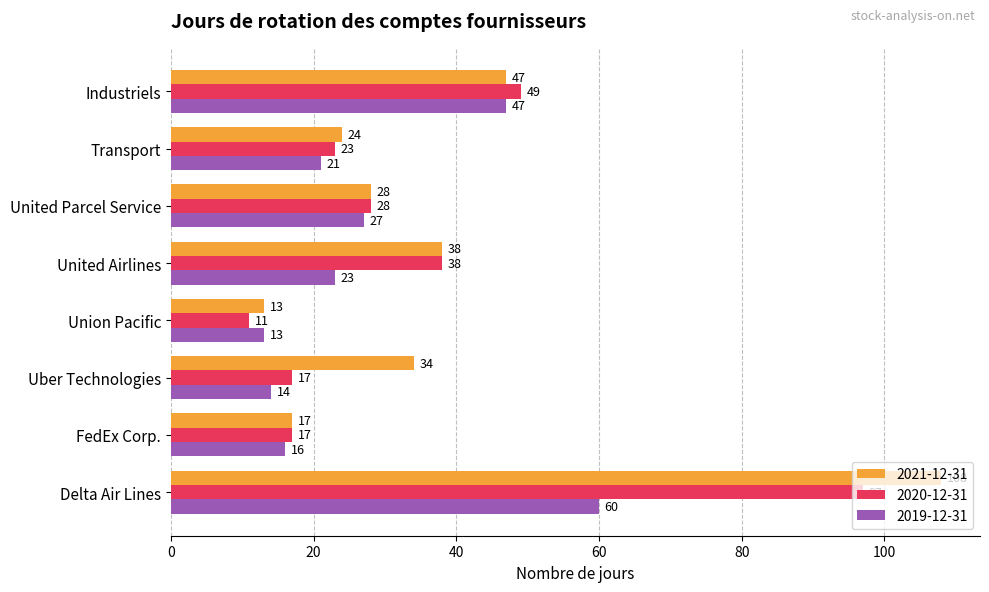

Read the 2019-12-31 value at Union Pacific, to the nearest 5.

15